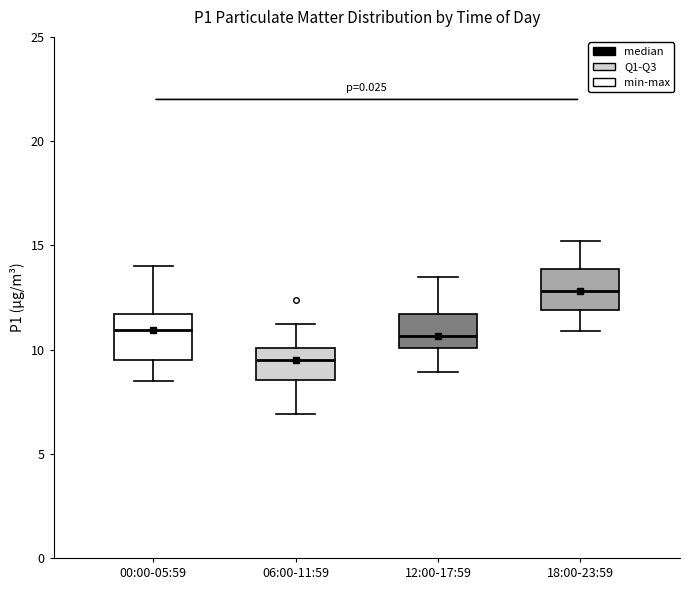

Reading left to right, read every box against the y-axis: the position of its median line, the range the box covers, and the ends of its whiskers. The values are not printed on the chart, so give them approximately, as read against the axis.

00:00-05:59: median 11.0, box 9.5 to 11.5, whiskers 8.5 to 14.0
06:00-11:59: median 9.5, box 8.5 to 10.0, whiskers 7.0 to 11.0
12:00-17:59: median 10.5, box 10.0 to 11.5, whiskers 9.0 to 13.5
18:00-23:59: median 13.0, box 12.0 to 14.0, whiskers 11.0 to 15.0